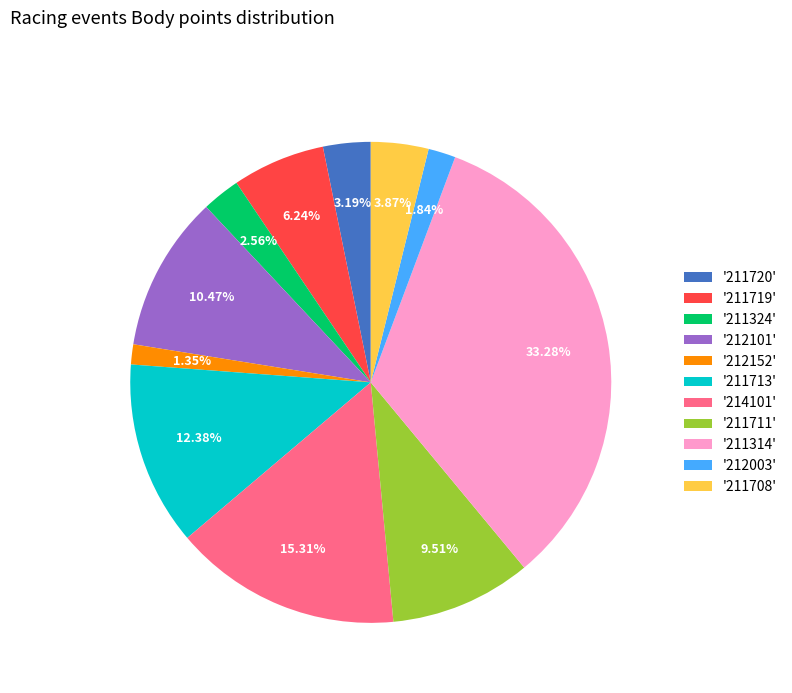

How many segments does this pie chart have?

11